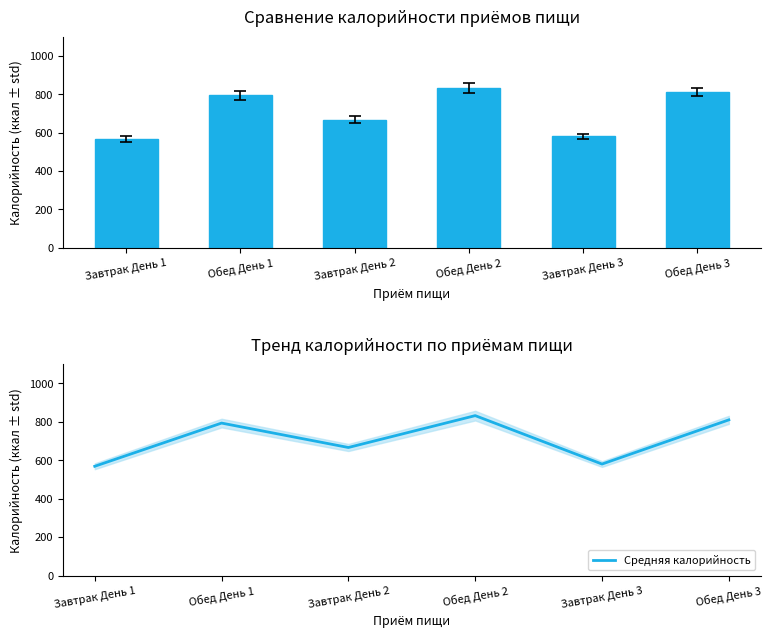

Does the chart contain any negative values?

No